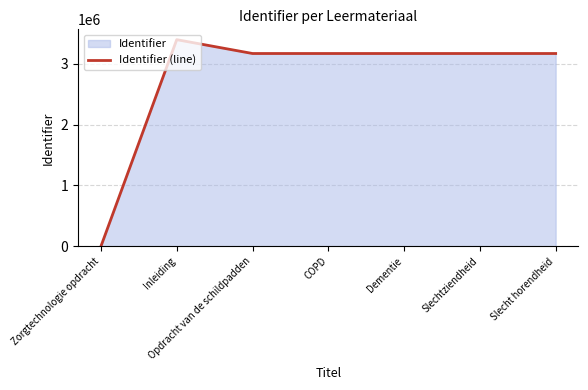

Rank the categories by value from lowest to highest.

Zorgtechnologie opdracht, Opdracht van de schildpadden, COPD, Dementie, Slechtziendheid, Slecht horendheid, Inleiding